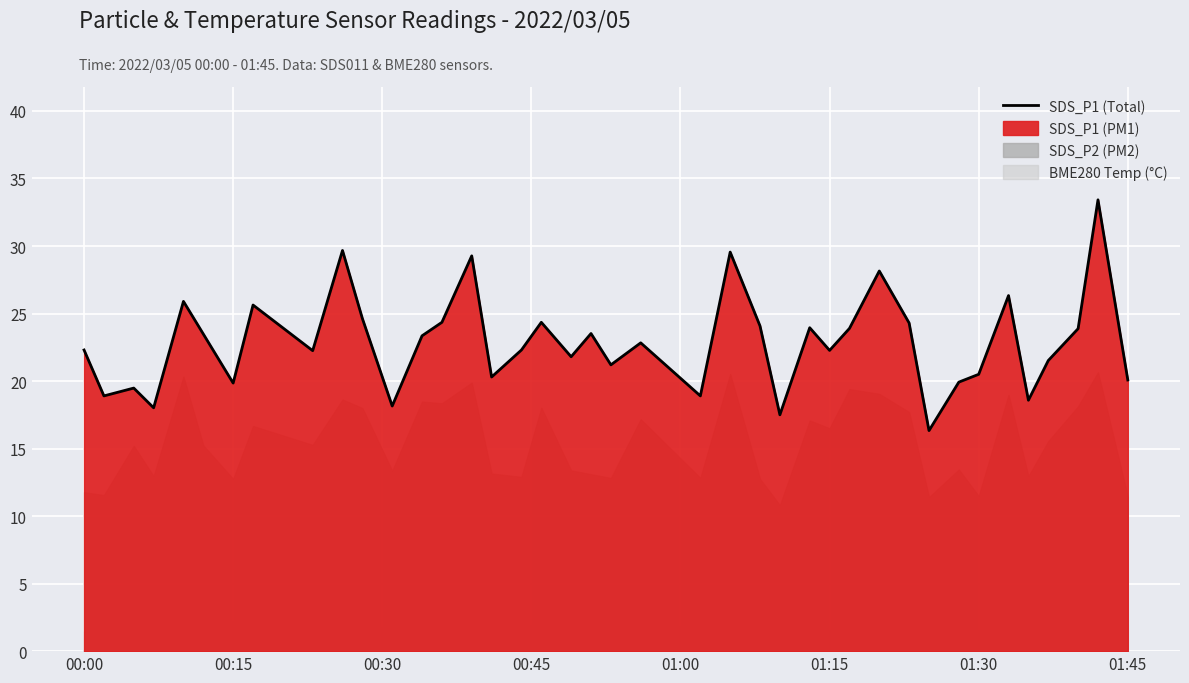

What is the lowest value of the SDS_P1 (Total) series?

16.3